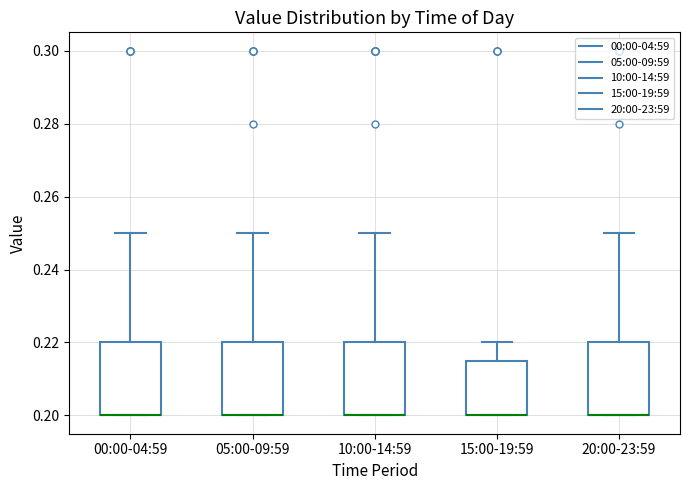

Where does the upper whisker of the box for 05:00-09:59 end on the y-axis? The values are not printed on the chart, so give them approximately, as read against the axis.

0.250